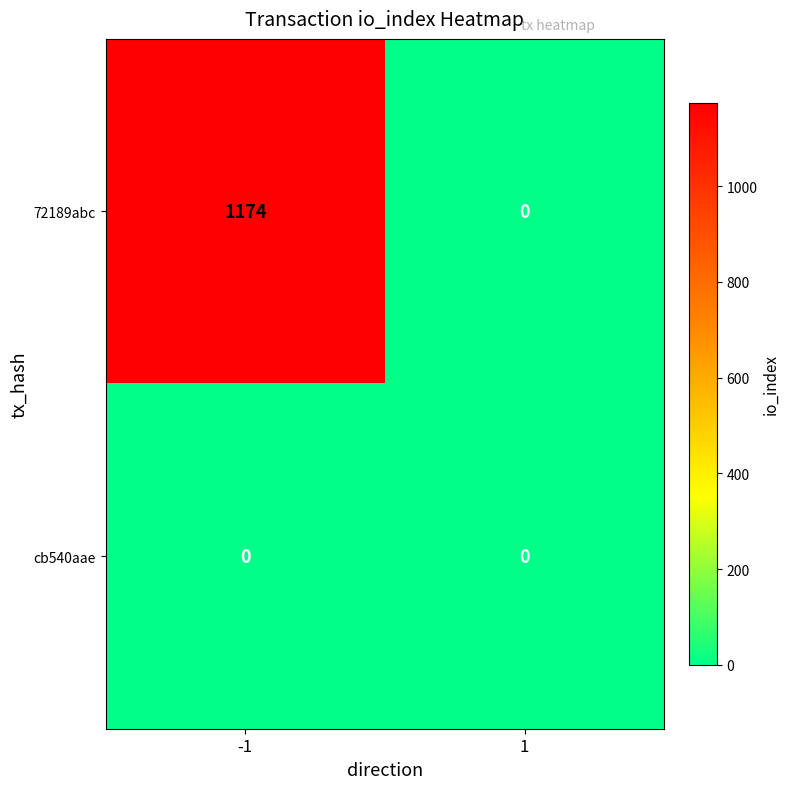

True or false: 72189abc has a value of 548 at 1.

False